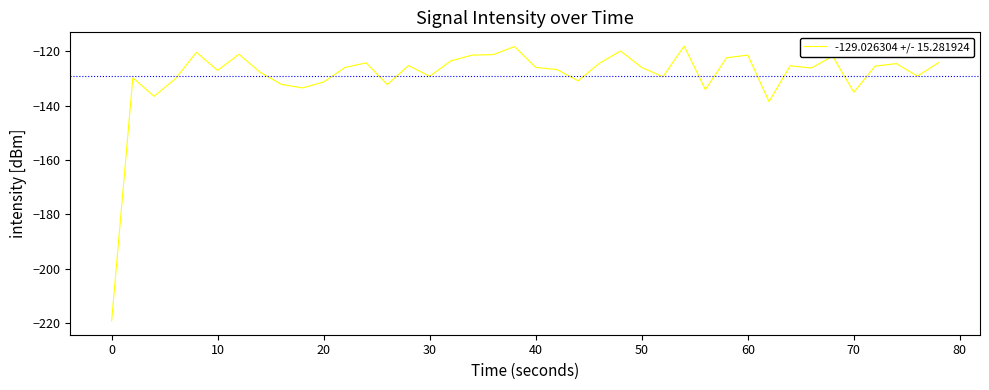

How many lines are shown in the chart?

1